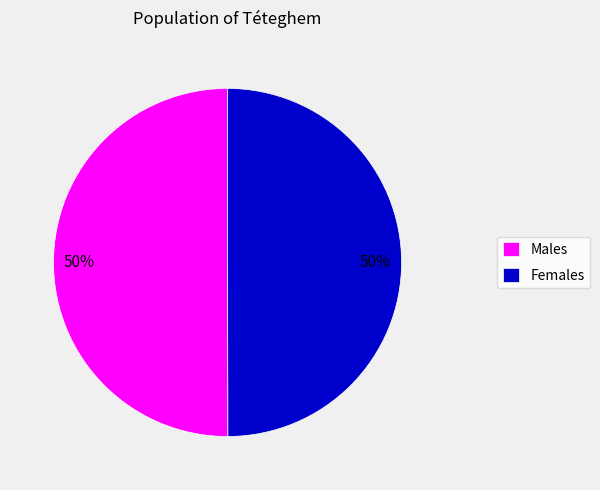

What percentage is the Males slice, to the nearest percent?

50%